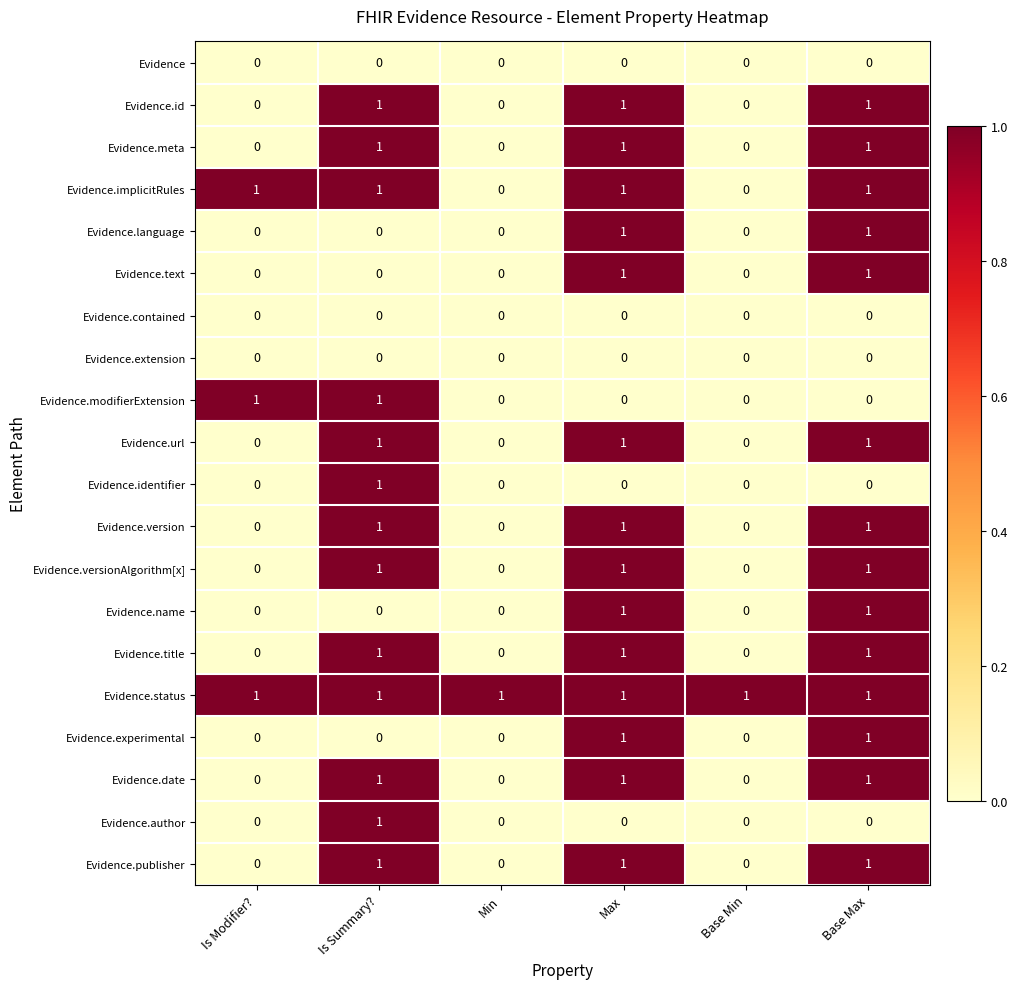

Count the number of categories in the chart.

6